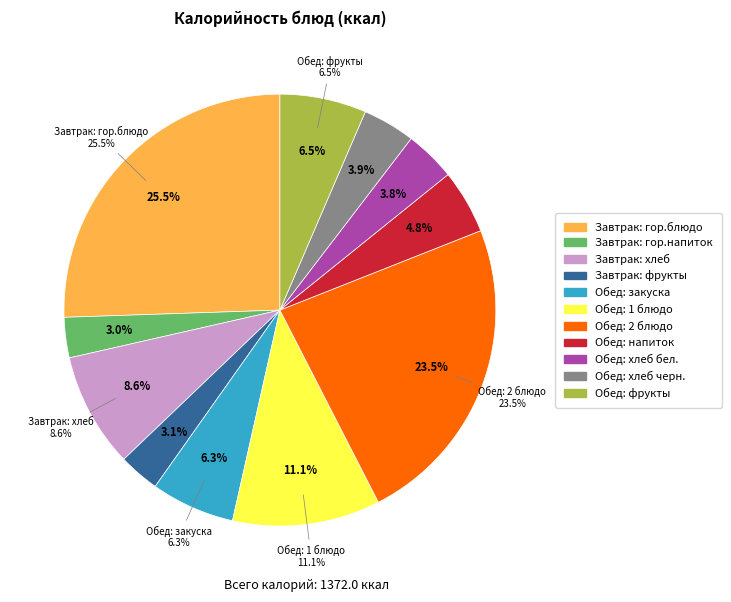

How many segments does this pie chart have?

11